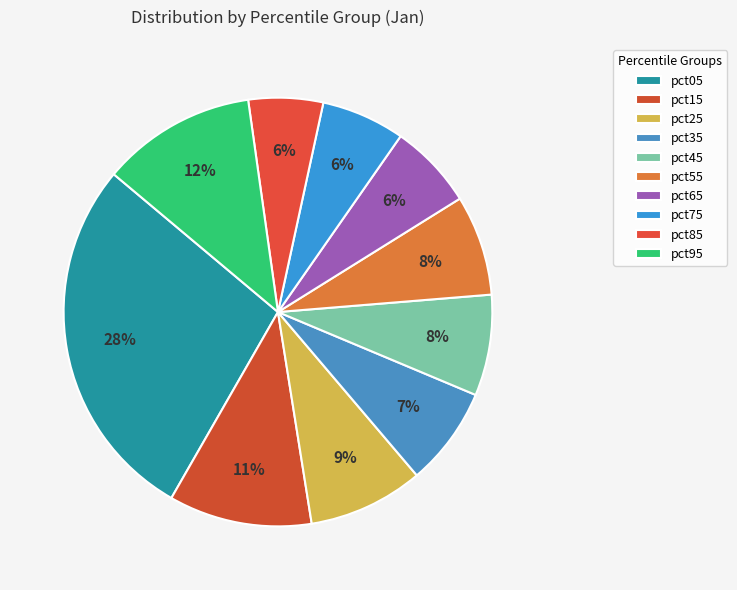

Is there a majority slice in this chart?

No